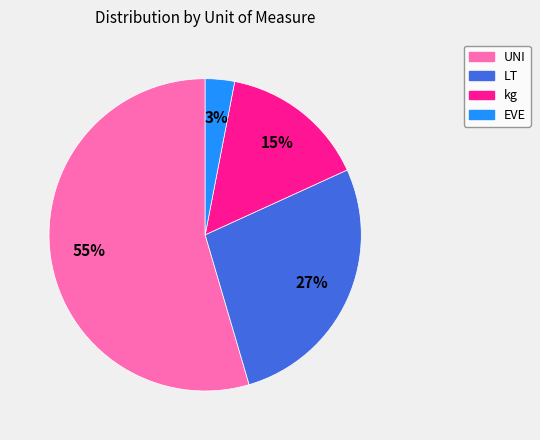

Combined, do LT and UNI account for over 50%?

Yes